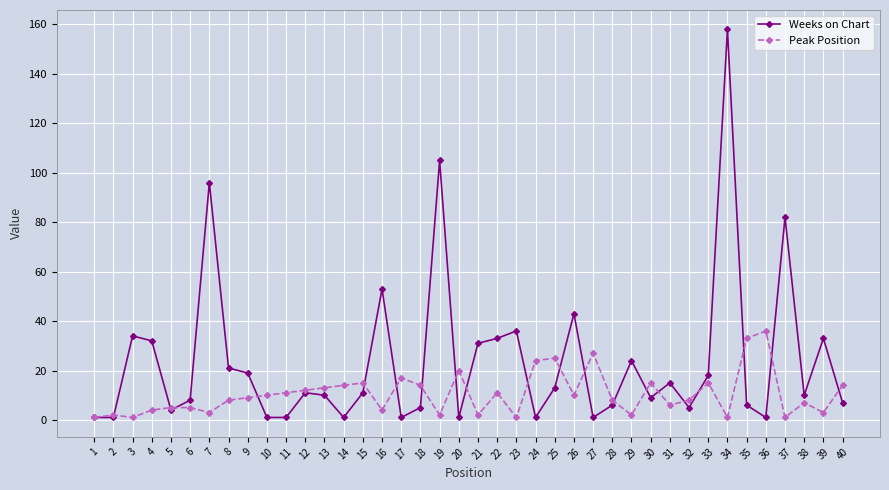

True or false: Weeks on Chart has a value of 45 at 7.

False